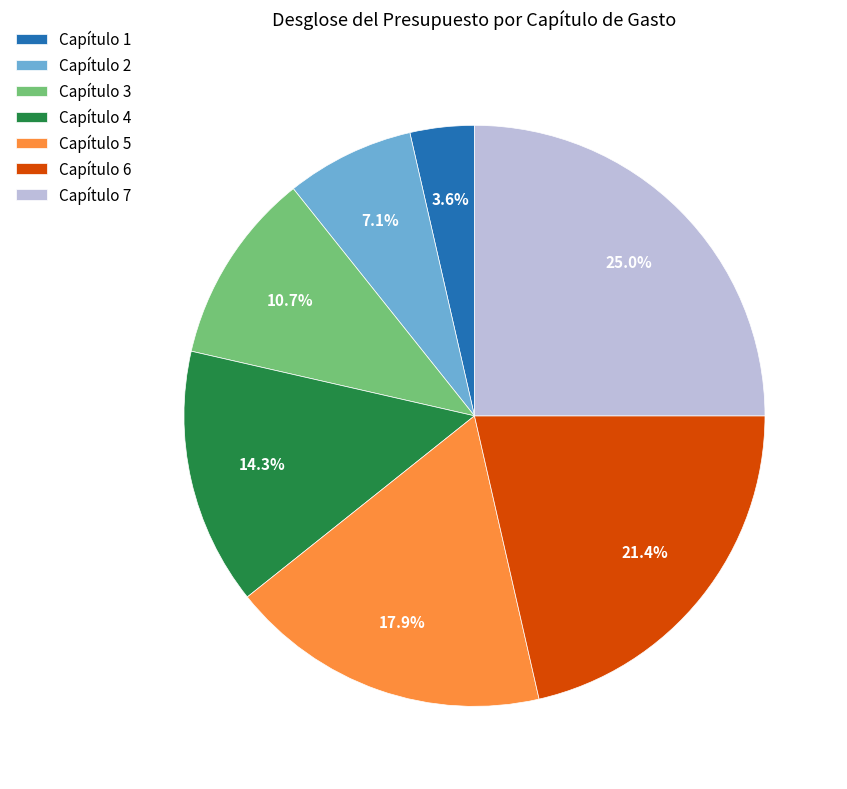

Is it true that Capítulo 3 is 2% of the pie?

False